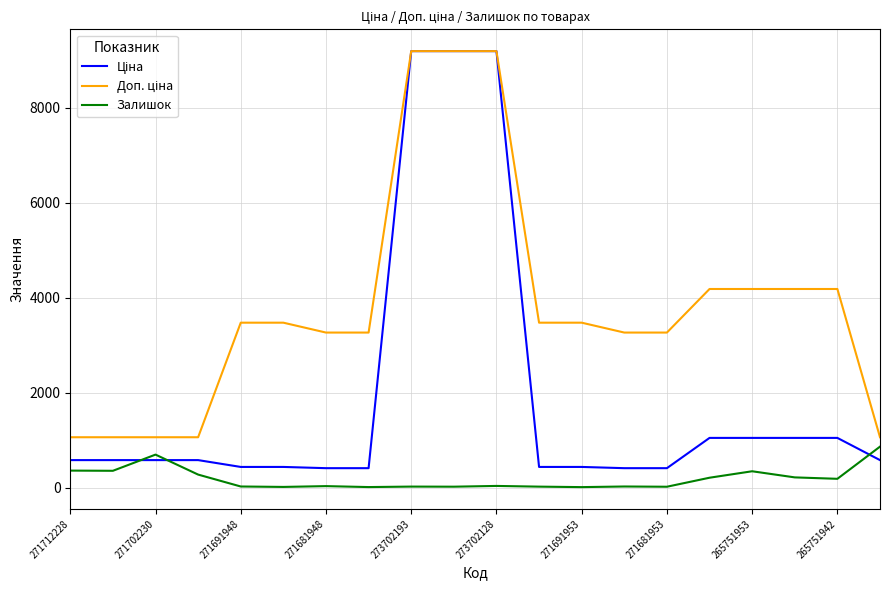

What is the maximum value for Залишок?

862.0